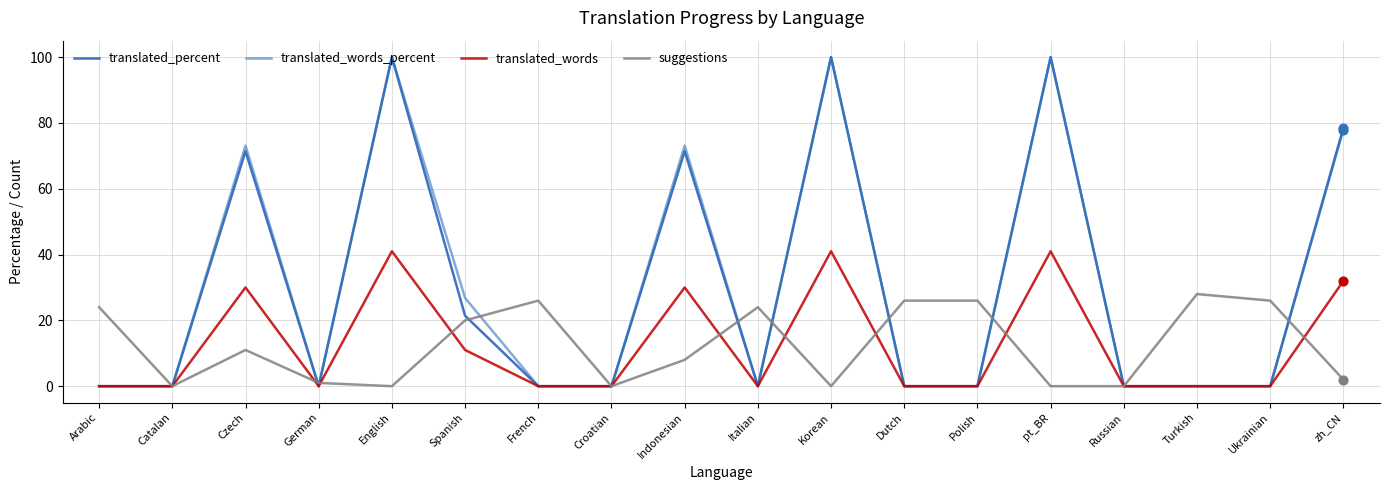

At which category is the sum across all series the highest?

English